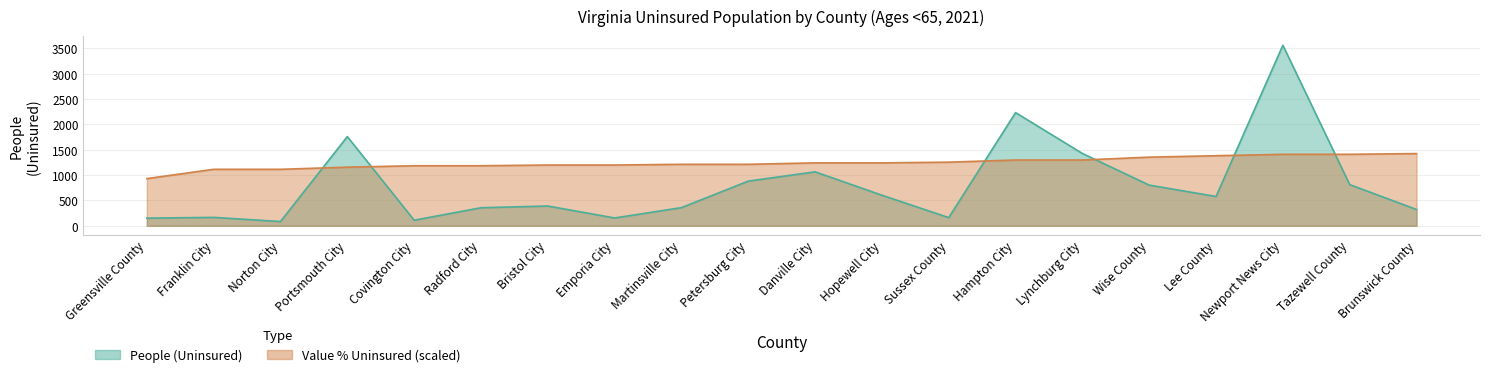

Where is the first local minimum for People (Uninsured)?

Norton City